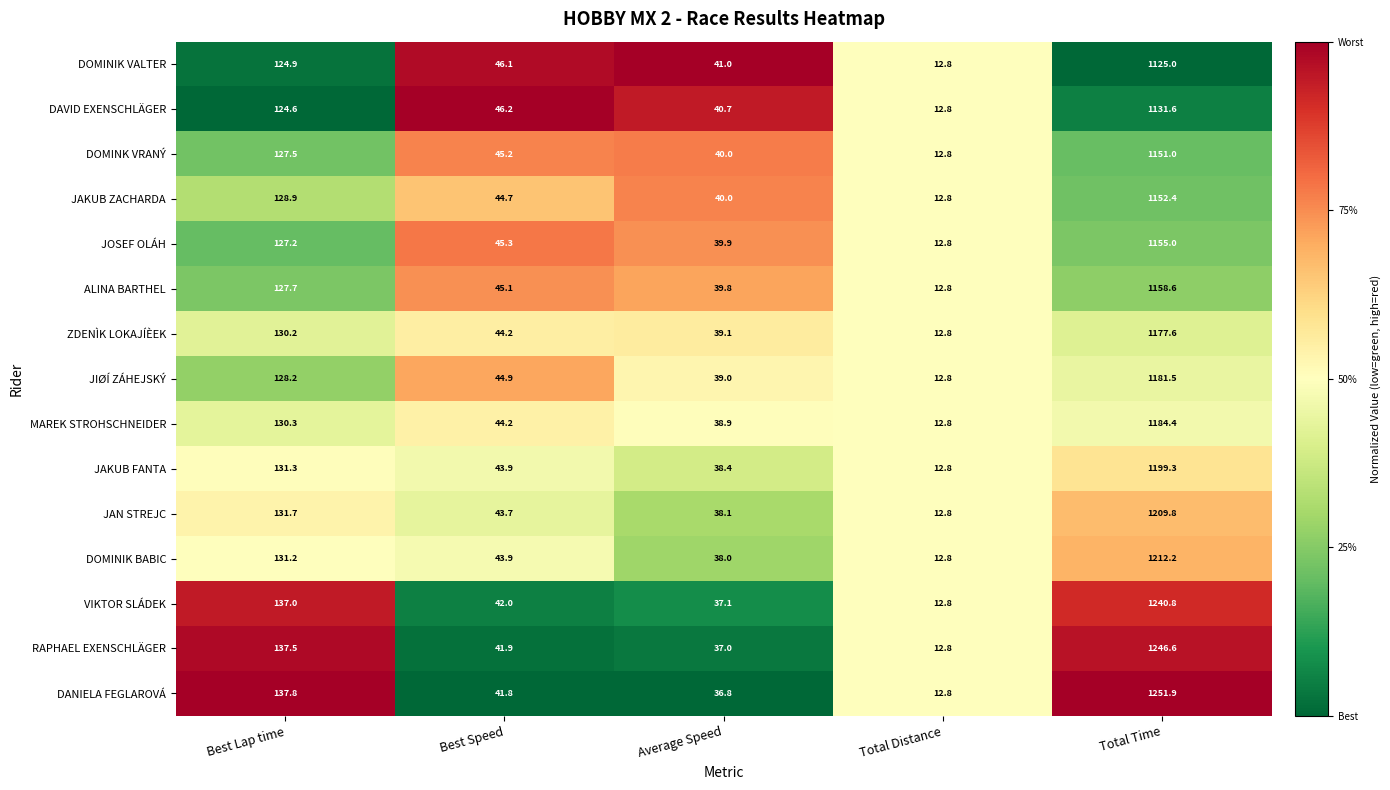

List the labels in order of JAKUB FANTA value, smallest first.

Total Distance, Average Speed, Best Speed, Best Lap time, Total Time